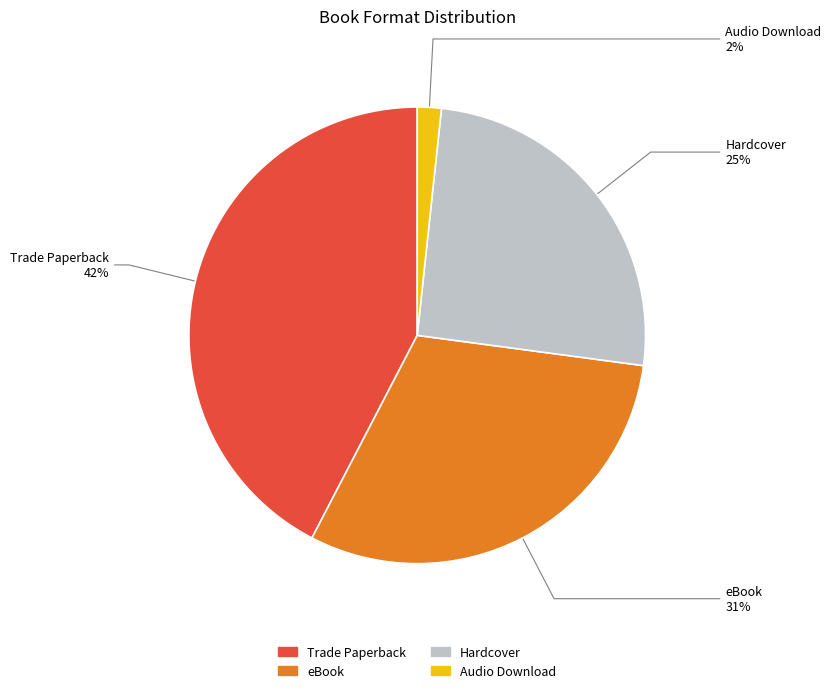

Is it true that eBook is 31% of the pie?

True